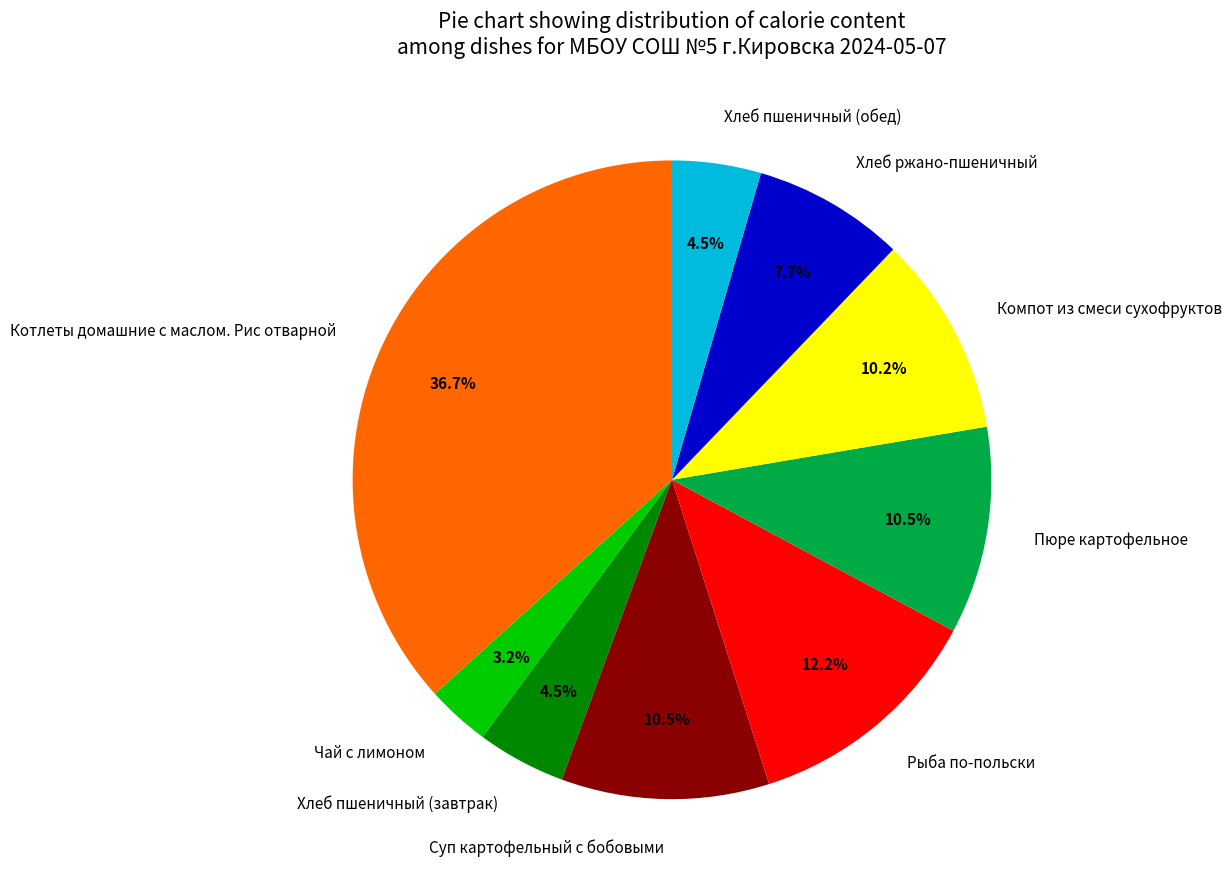

What is the ratio of the value at Чай с лимоном to the value at Хлеб ржано-пшеничный?

0.4